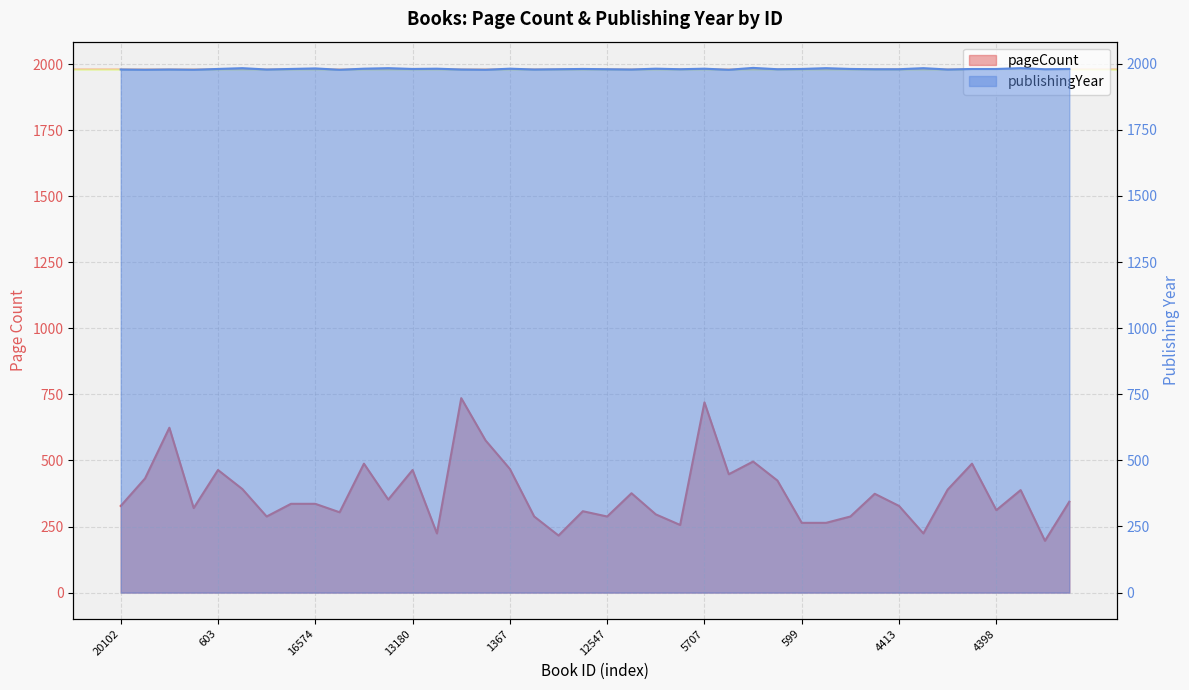

Where is the first local maximum for publishingYear?

20083